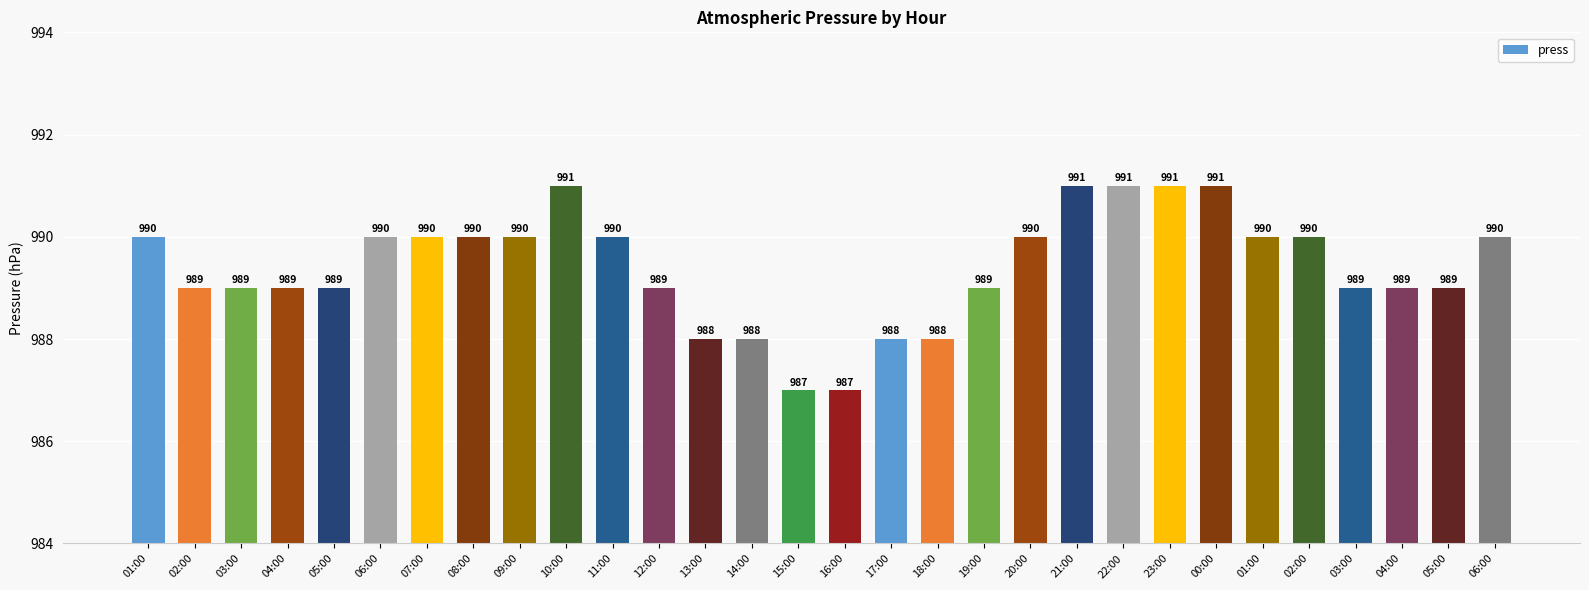

Count the number of data series in this chart.

1